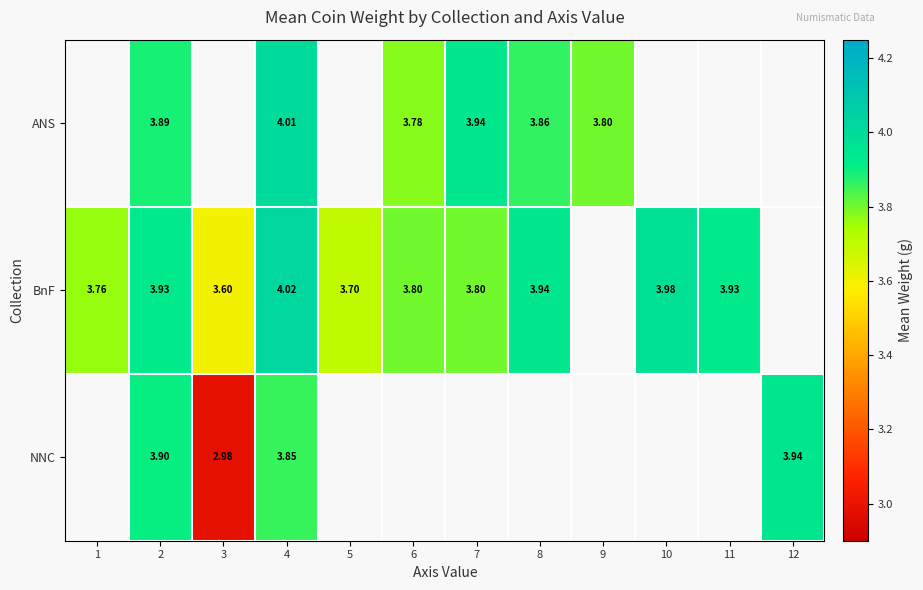

How many data points in BnF are above 3?

10